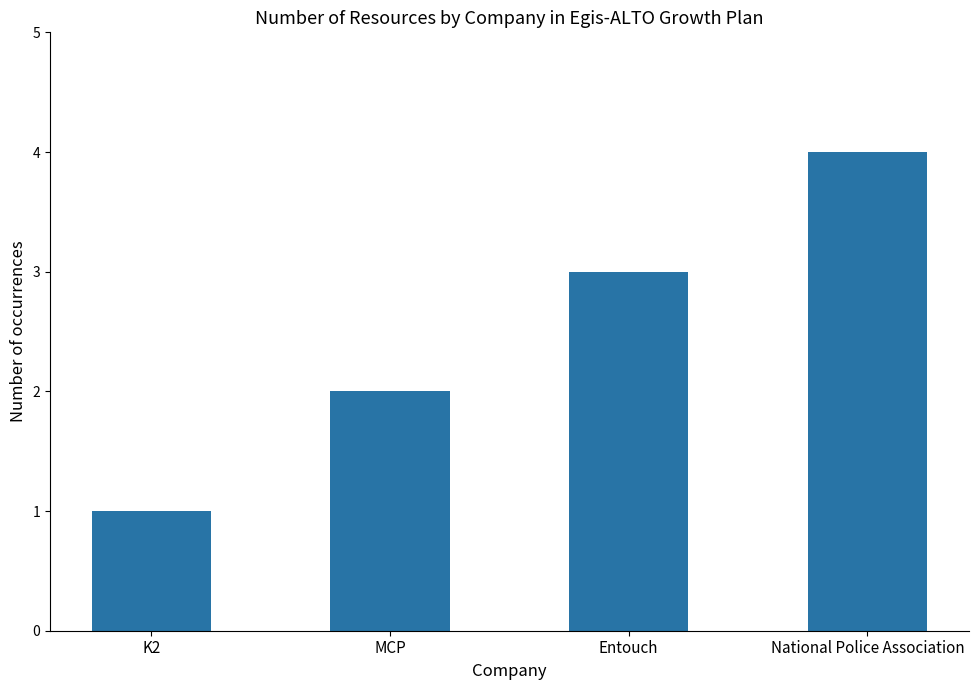

What is the difference between the maximum and minimum values?

3